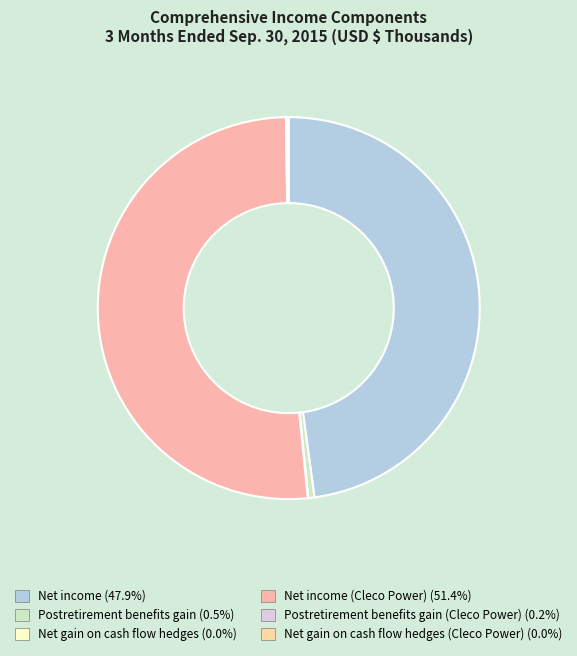

Which slice is the smallest?

Net gain on cash flow hedges